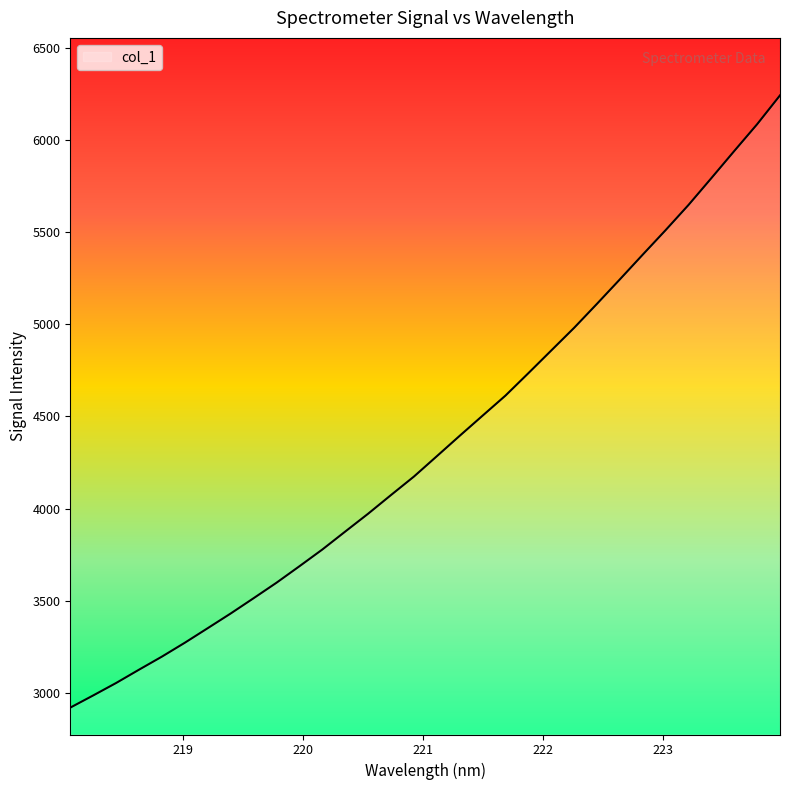

What is the difference between the maximum and minimum values?

3324.9